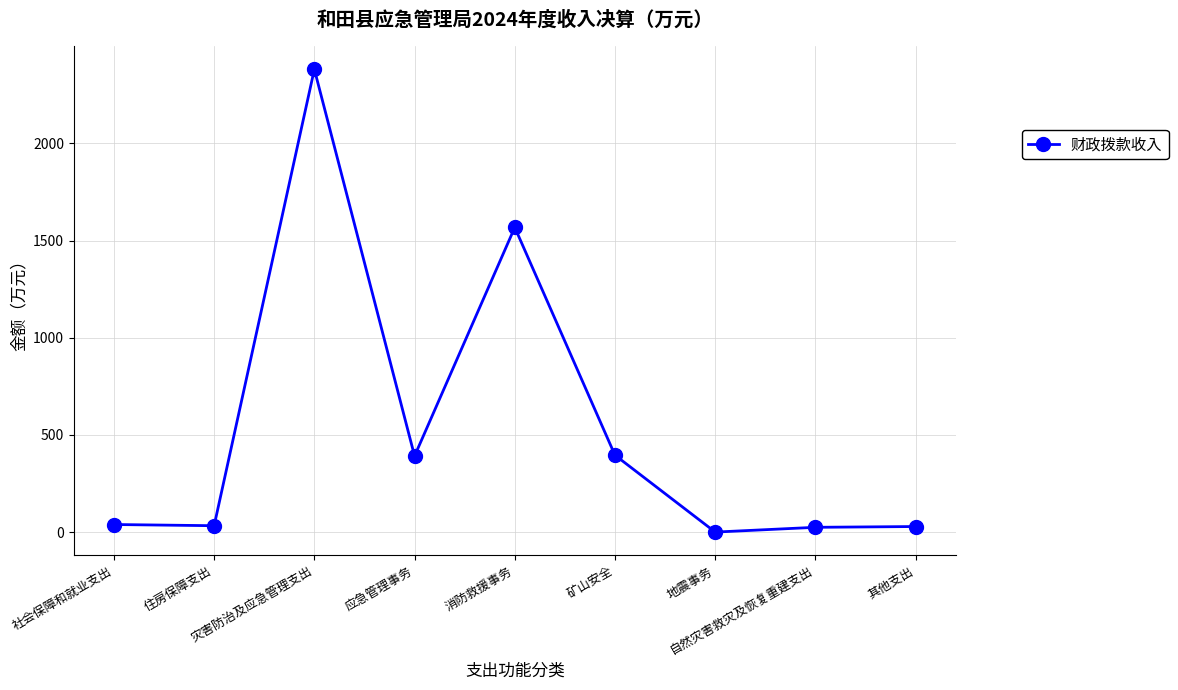

What value does the data have at 灾害防治及应急管理支出?

2380.8